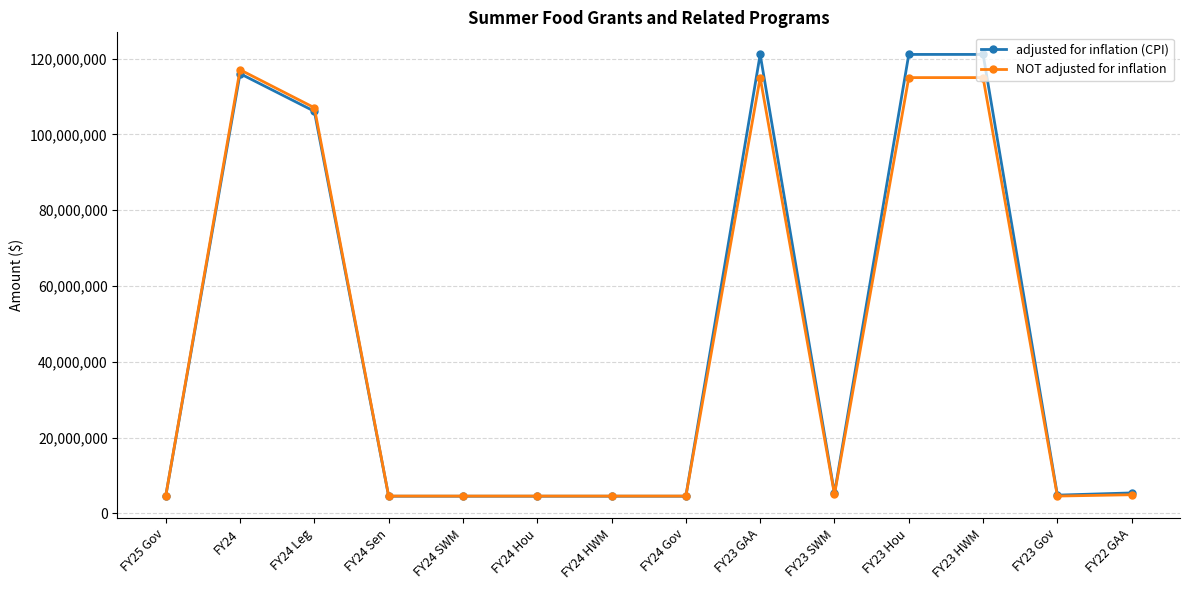

How many series are shown in this chart?

2